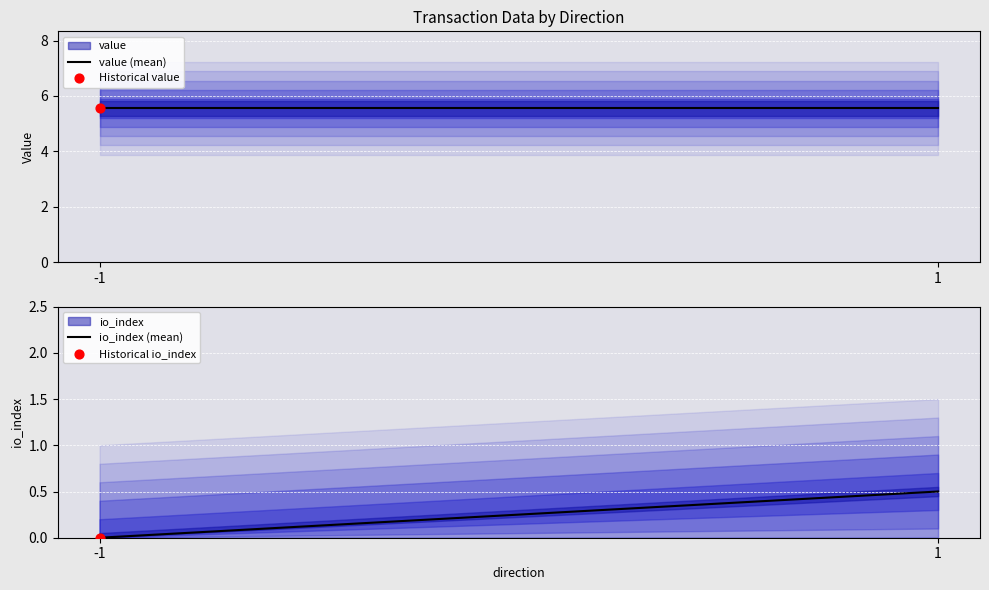

Which series reaches the maximum Y coordinate?

value (mean)